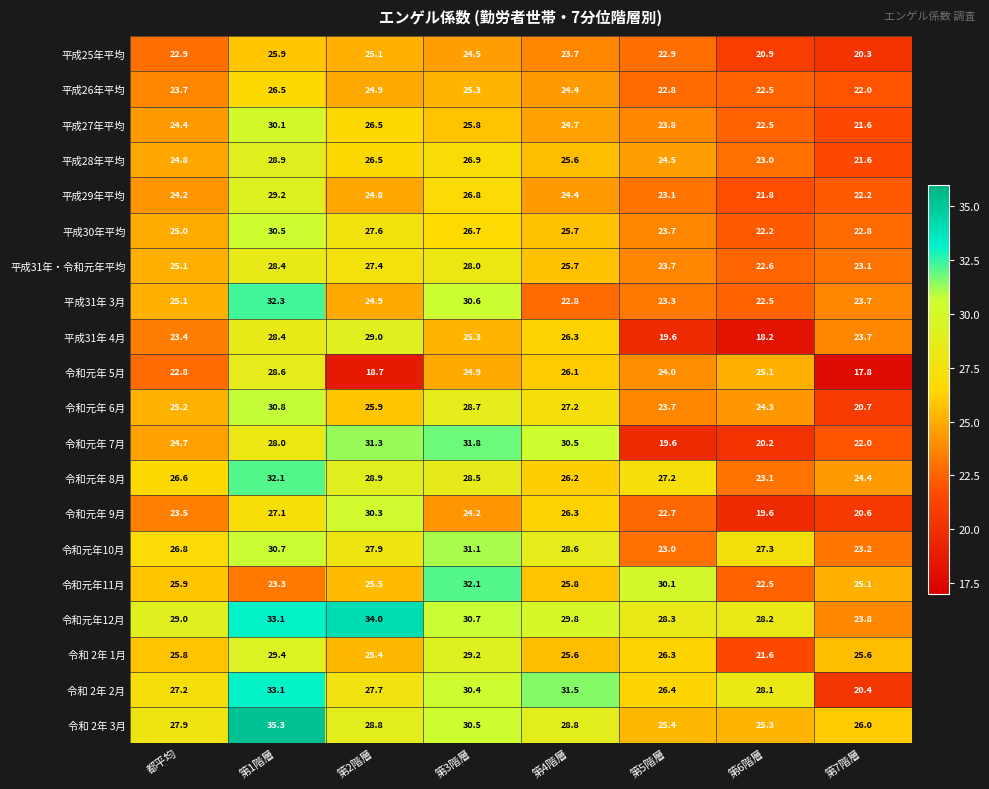

What is the smallest value displayed?

17.8